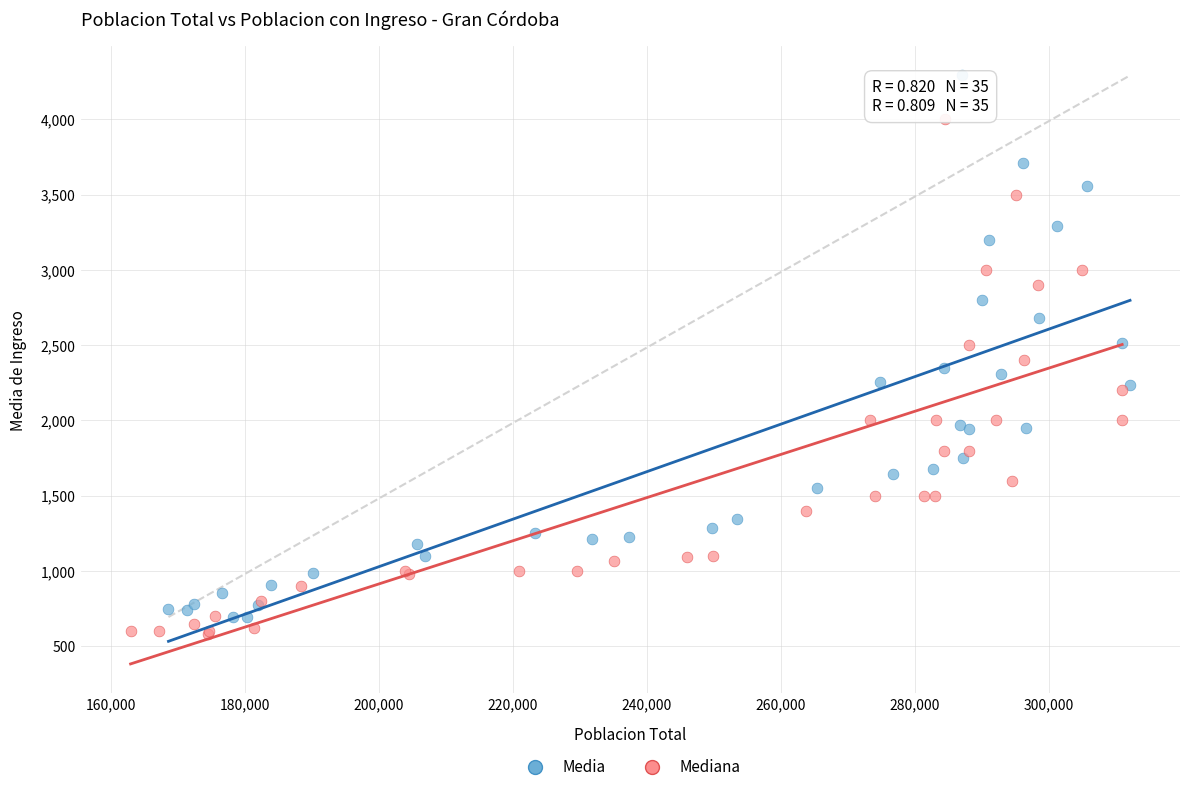

Which series contains the highest Y value?

Media